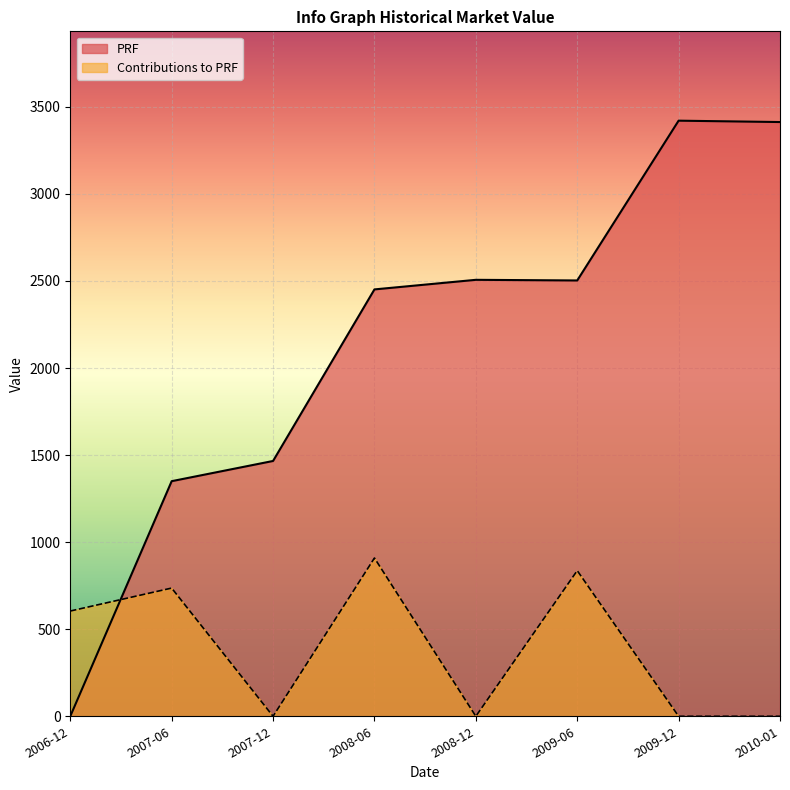

Reading left to right, extract all data points from this chart.

PRF: 0.1	1350.3	1466.3	2451.7	2506.8	2503.1	3420.8	3413.0
Contributions to PRF: 604.5	736.4	0.0	909.1	0.0	836.7	0.0	0.0